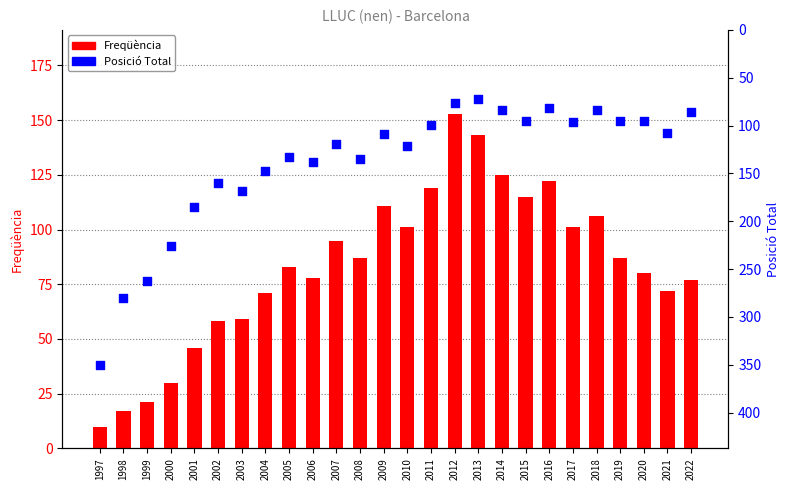

Is the value of Posició Total at 2021 greater than the value of Freqüència at 2006?

Yes